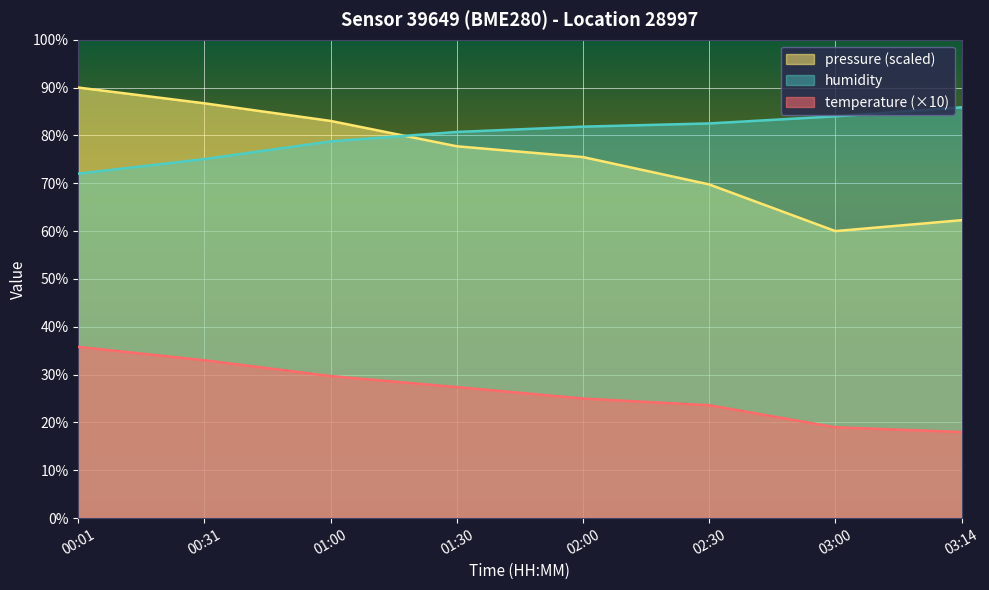

Reading left to right, transcribe all the data shown in this chart.

temperature: 00:01=35.8	00:31=33.0	01:00=29.7	01:30=27.4	02:00=25.0	02:30=23.6	03:00=19.0	03:14=18.0
humidity: 00:01=72.0	00:31=75.1	01:00=78.8	01:30=80.7	02:00=81.8	02:30=82.5	03:00=84.0	03:14=85.9
pressure_scaled: 00:01=90.0	00:31=86.7	01:00=83.0	01:30=77.7	02:00=75.5	02:30=69.8	03:00=60.0	03:14=62.3